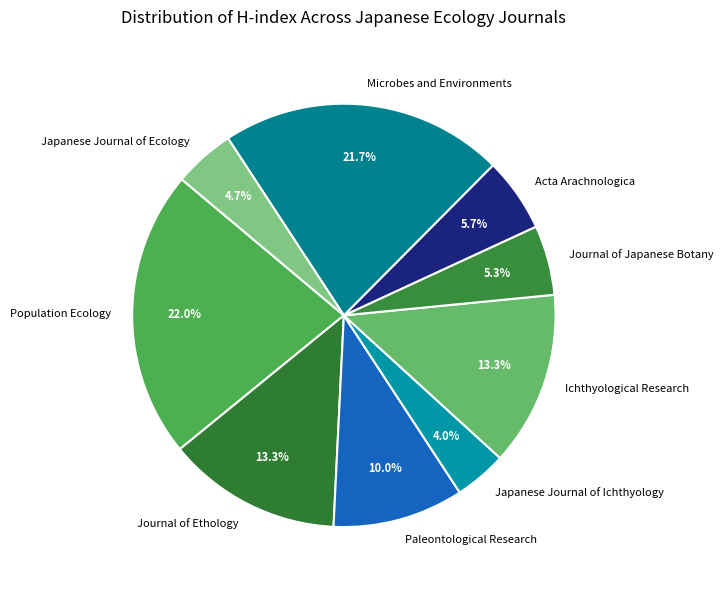

What percentage do Japanese Journal of Ichthyology and Ichthyological Research together represent?

17.3%